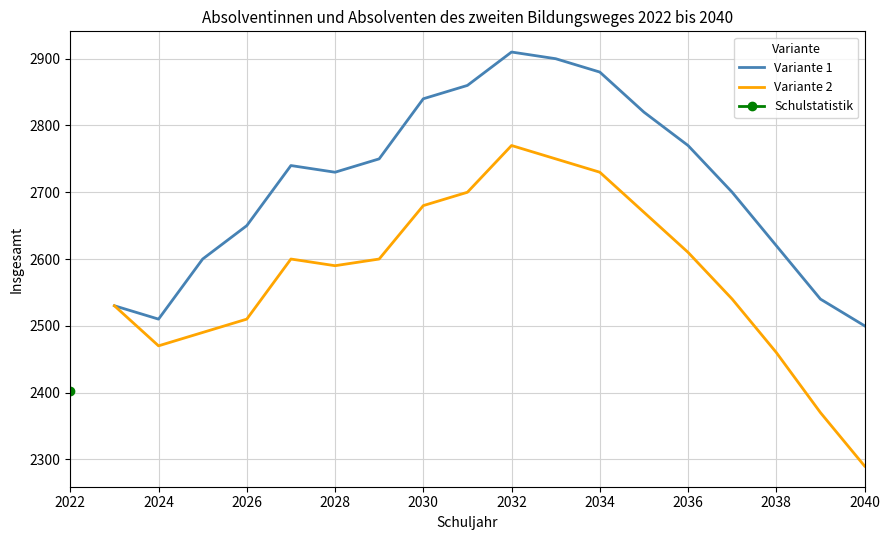

Is this an area chart (filled region under the line)?

No